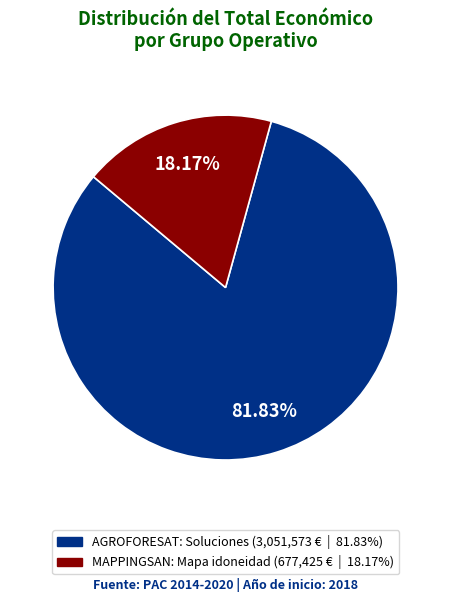

Combined, do MAPPINGSAN: Mapa idoneidad and AGROFORESAT: Soluciones account for over 50%?

Yes